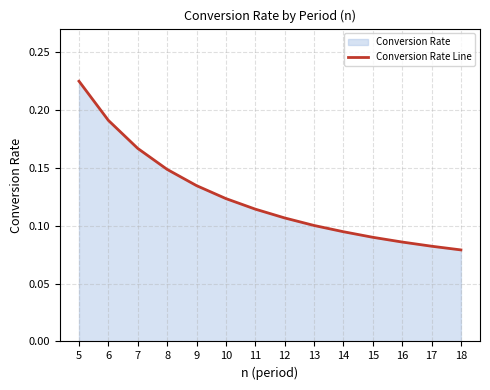

Reading left to right, transcribe all the data shown in this chart.

5=0.2	6=0.2	7=0.2	8=0.1	9=0.1	10=0.1	11=0.1	12=0.1	13=0.1	14=0.1	15=0.1	16=0.1	17=0.1	18=0.1